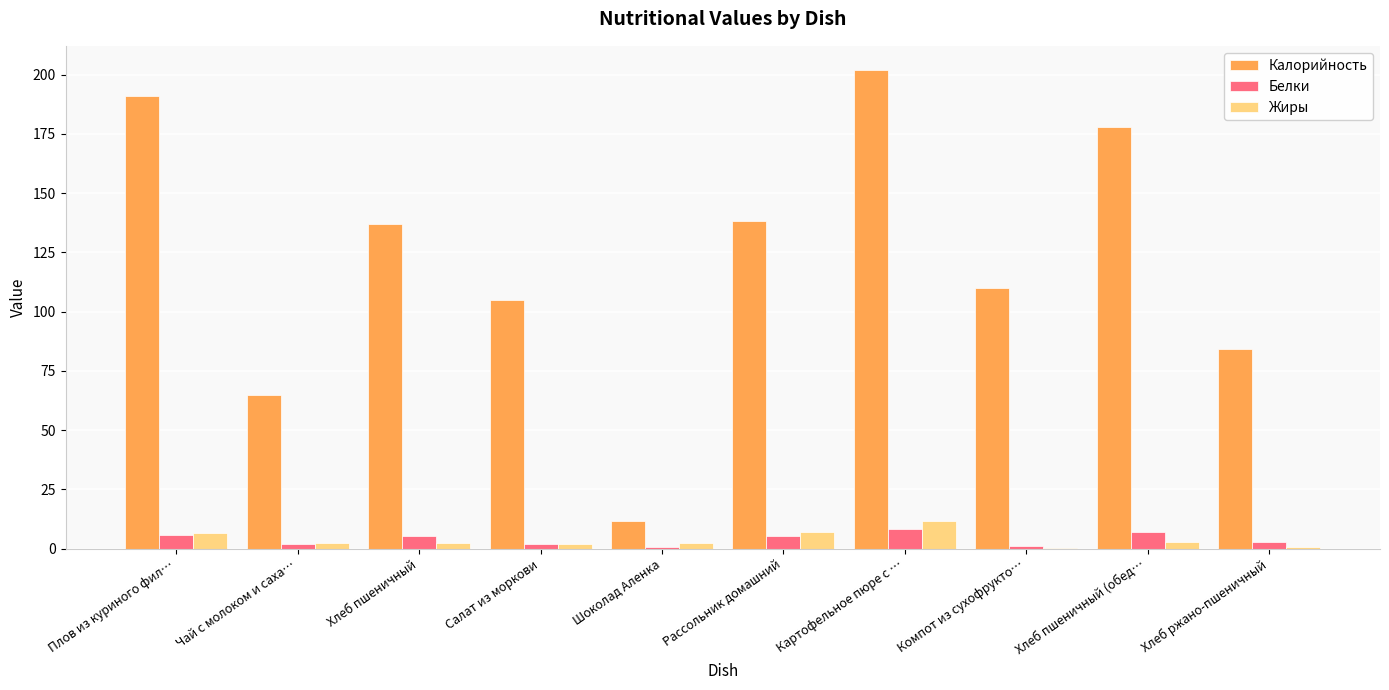

The value of Калорийность at Чай с молоком и саха… is 23.5. True or false?

False